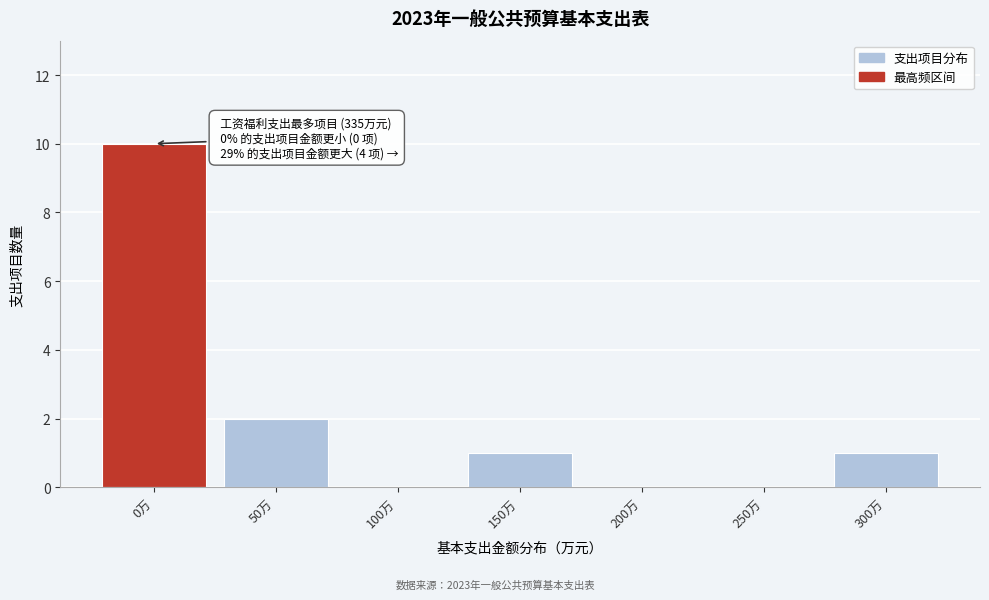

Reading right to left, list all the values displayed in this chart.

300万=1	250万=0	200万=0	150万=1	100万=0	50万=2	0万=10